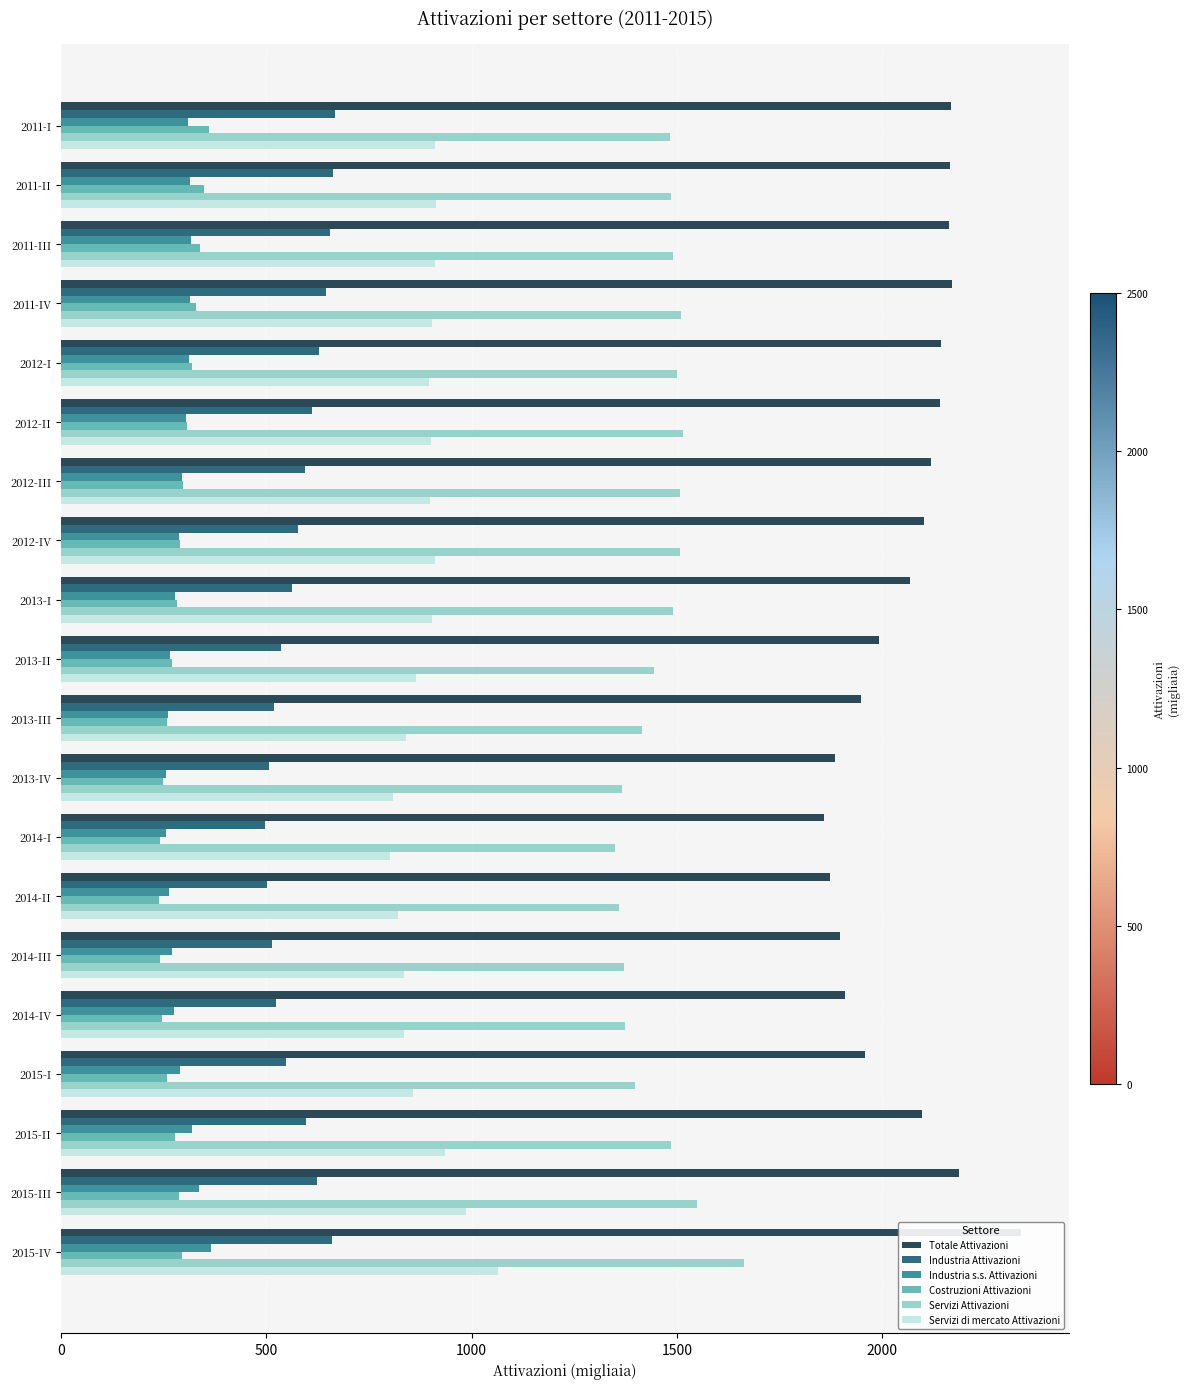

What is the average value of the Industria Attivazioni series?

581.4